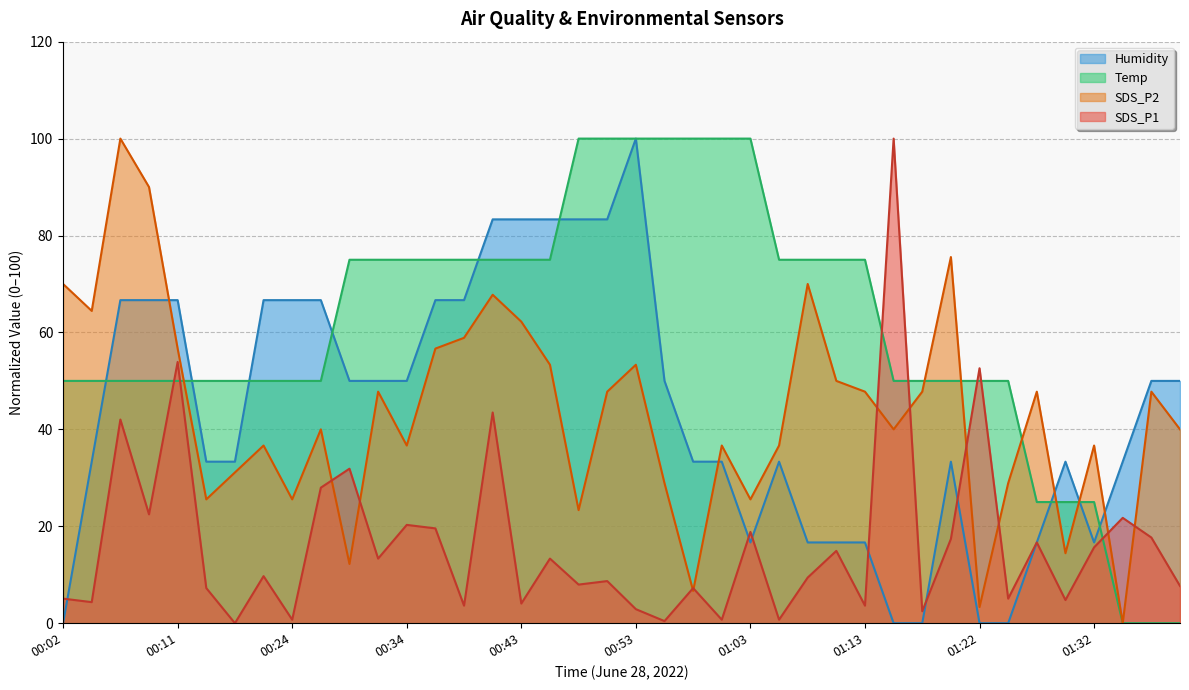

Reading left to right, list all the values displayed in this chart.

SDS_P1: 5.1	4.3	42.0	22.5	53.9	7.2	0.0	9.7	0.7	28.0	31.9	13.3	20.3	19.6	3.6	43.5	4.1	13.3	8.0	8.7	2.9	0.4	7.2	0.7	18.8	0.7	9.4	14.9	3.6	100.0	2.5	17.4	52.6	5.1	16.7	4.8	15.7	21.7	17.7	7.7
SDS_P2: 70.0	64.4	100.0	90.0	56.7	25.6	31.1	36.7	25.6	40.0	12.2	47.8	36.7	56.7	58.9	67.8	62.2	53.3	23.3	47.8	53.3	28.9	6.7	36.7	25.6	36.7	70.0	50.0	47.8	40.0	47.8	75.6	3.3	28.9	47.8	14.4	36.7	0.0	47.8	40.0
Temp: 50.0	50.0	50.0	50.0	50.0	50.0	50.0	50.0	50.0	50.0	75.0	75.0	75.0	75.0	75.0	75.0	75.0	75.0	100.0	100.0	100.0	100.0	100.0	100.0	100.0	75.0	75.0	75.0	75.0	50.0	50.0	50.0	50.0	50.0	25.0	25.0	25.0	0.0	0.0	0.0
Humidity: 0.0	33.3	66.7	66.7	66.7	33.3	33.3	66.7	66.7	66.7	50.0	50.0	50.0	66.7	66.7	83.3	83.3	83.3	83.3	83.3	100.0	50.0	33.3	33.3	16.7	33.3	16.7	16.7	16.7	0.0	0.0	33.3	0.0	0.0	16.7	33.3	16.7	33.3	50.0	50.0